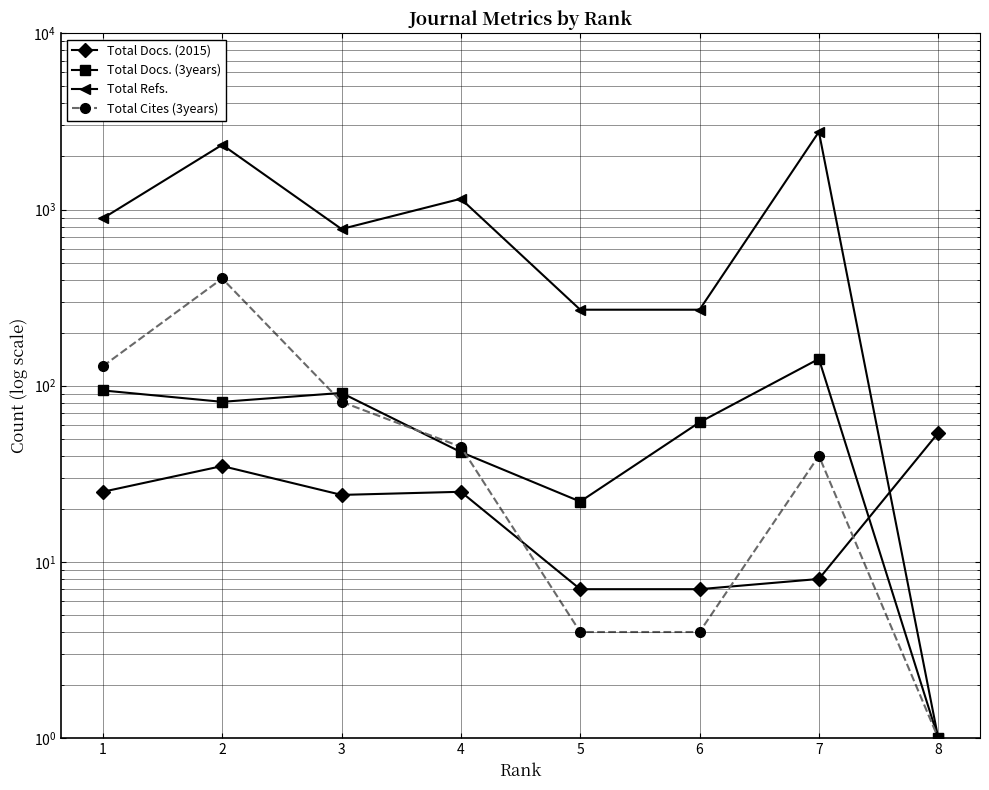

In Total Docs. (3years), how many points are higher than both neighbors (excluding endpoints)?

2